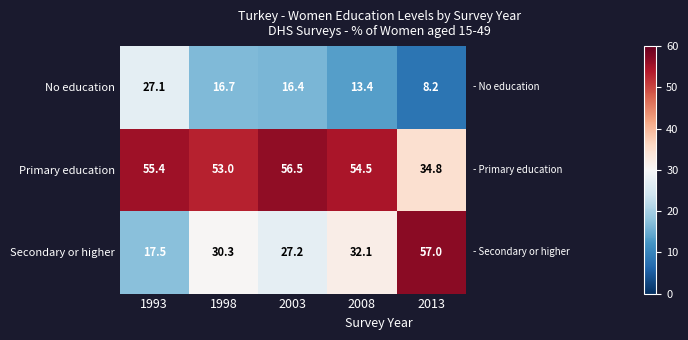

Count the number of data series in this chart.

3